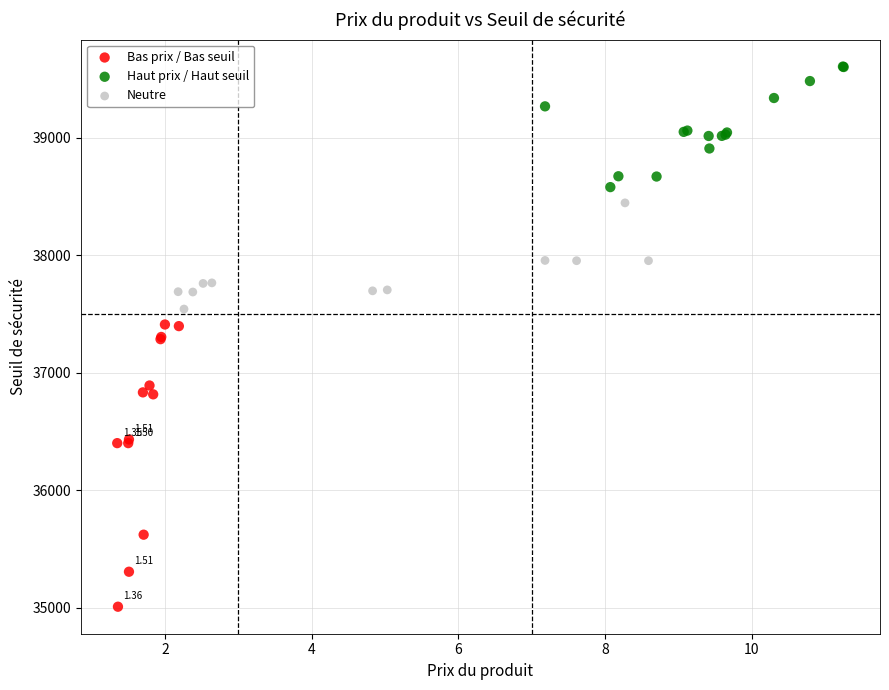

Which series contains the lowest Y value?

Bas prix / Bas seuil